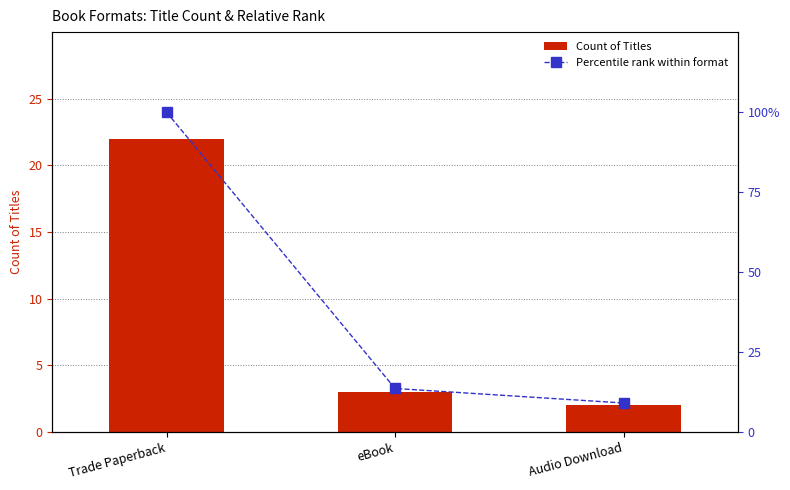

Is it true that Percentile rank within format equals 2.5 at Audio Download?

False